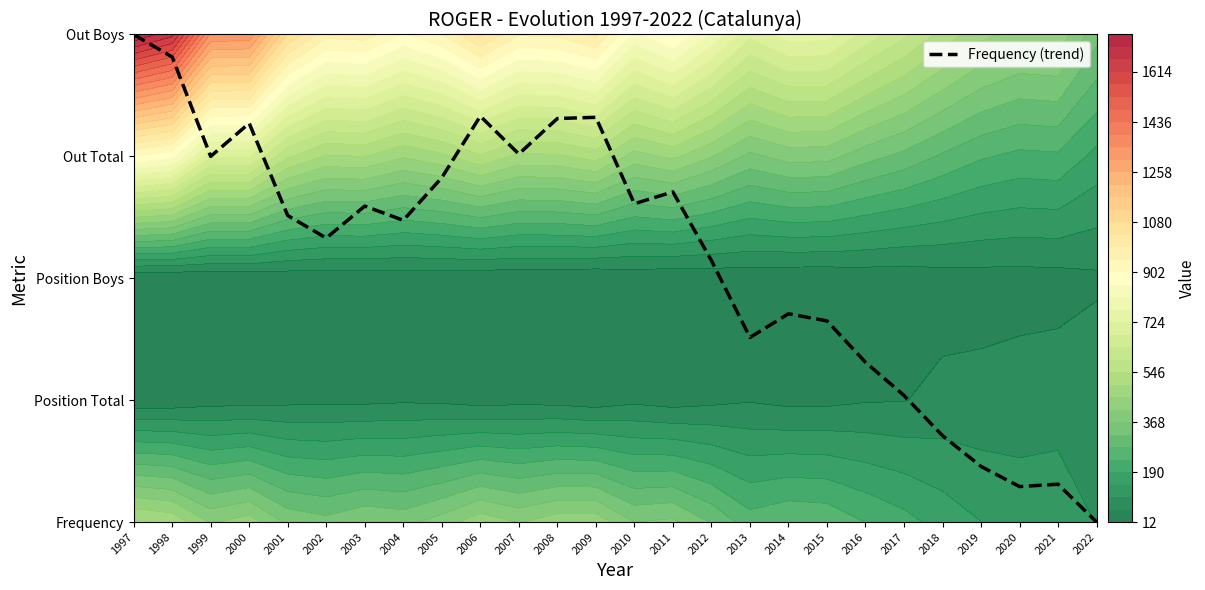

What is the sum of the values at 2016 and 2004?

3.8